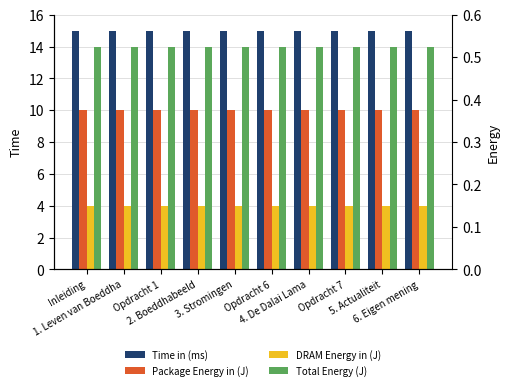

Rank the categories by Time in (ms) value from highest to lowest.

Opdracht 6, 3. Stromingen, 6. Eigen mening, 5. Actualiteit, Opdracht 1, 1. Leven van Boeddha, Opdracht 7, 4. De Dalai Lama, 2. Boeddhabeeld, Inleiding